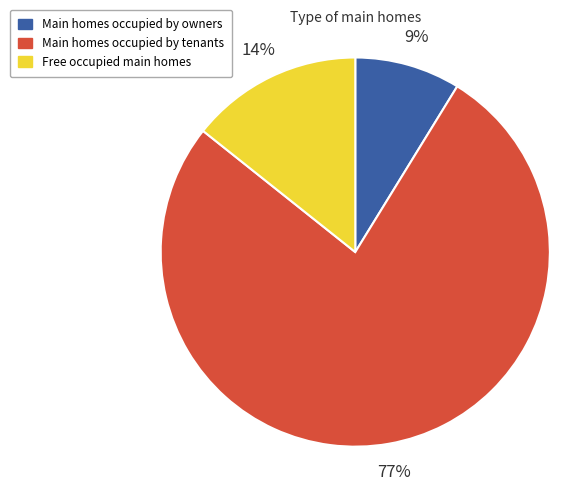

How many segments does this pie chart have?

3